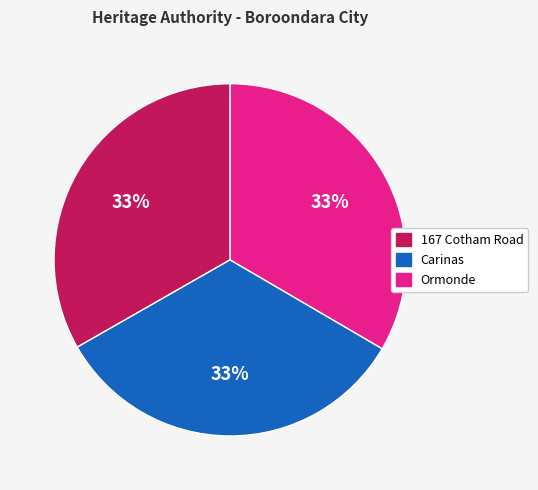

To the nearest percent, what percentage of the pie is Ormonde?

33%